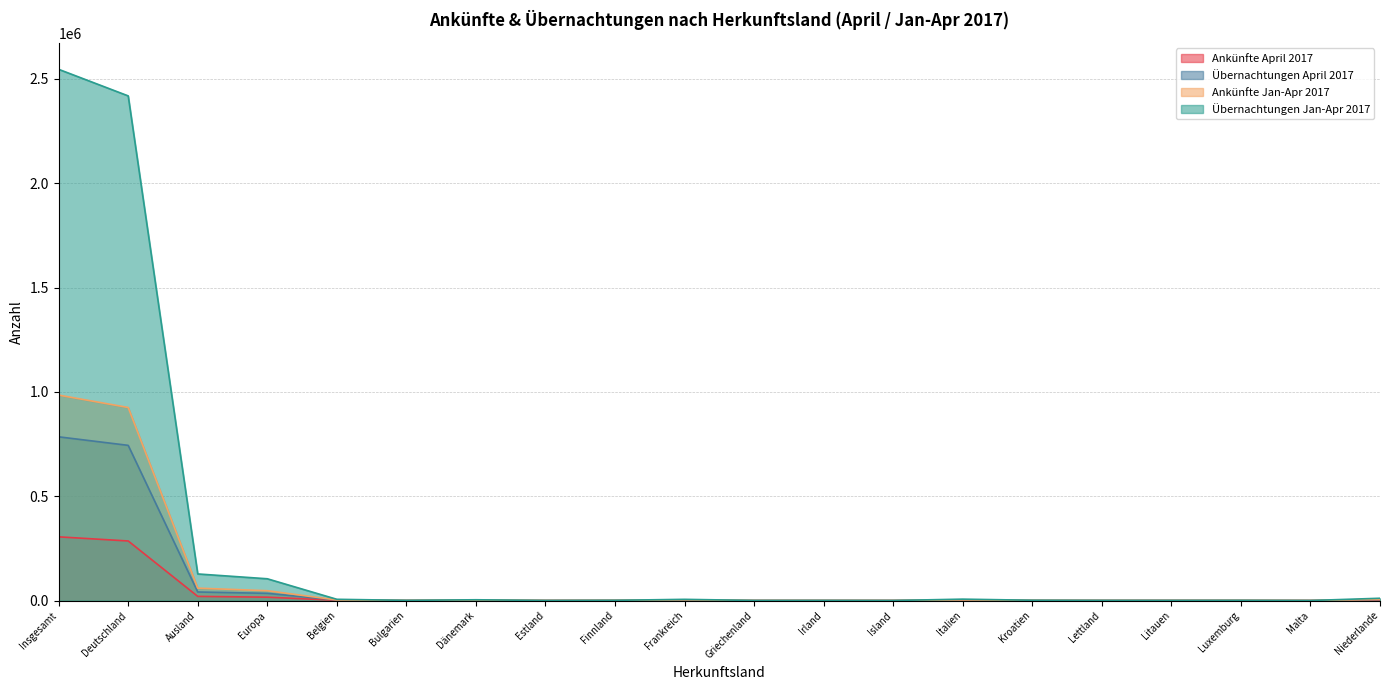

Which series has the largest range (max minus min)?

Übernachtungen Jan-Apr 2017